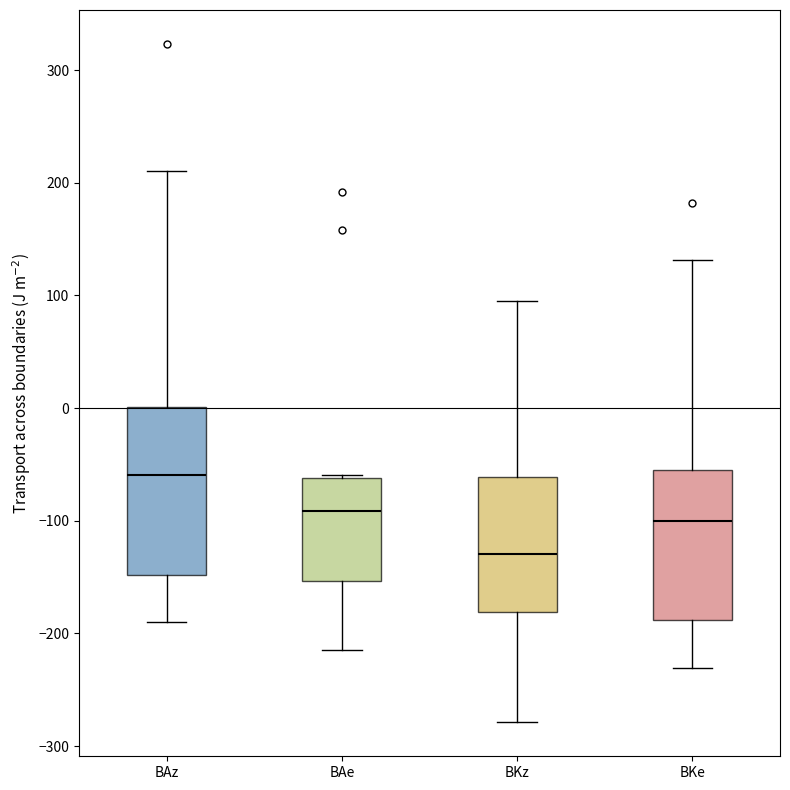

Where does the lower whisker of the box for BKz end on the y-axis? The values are not printed on the chart, so give them approximately, as read against the axis.

-280